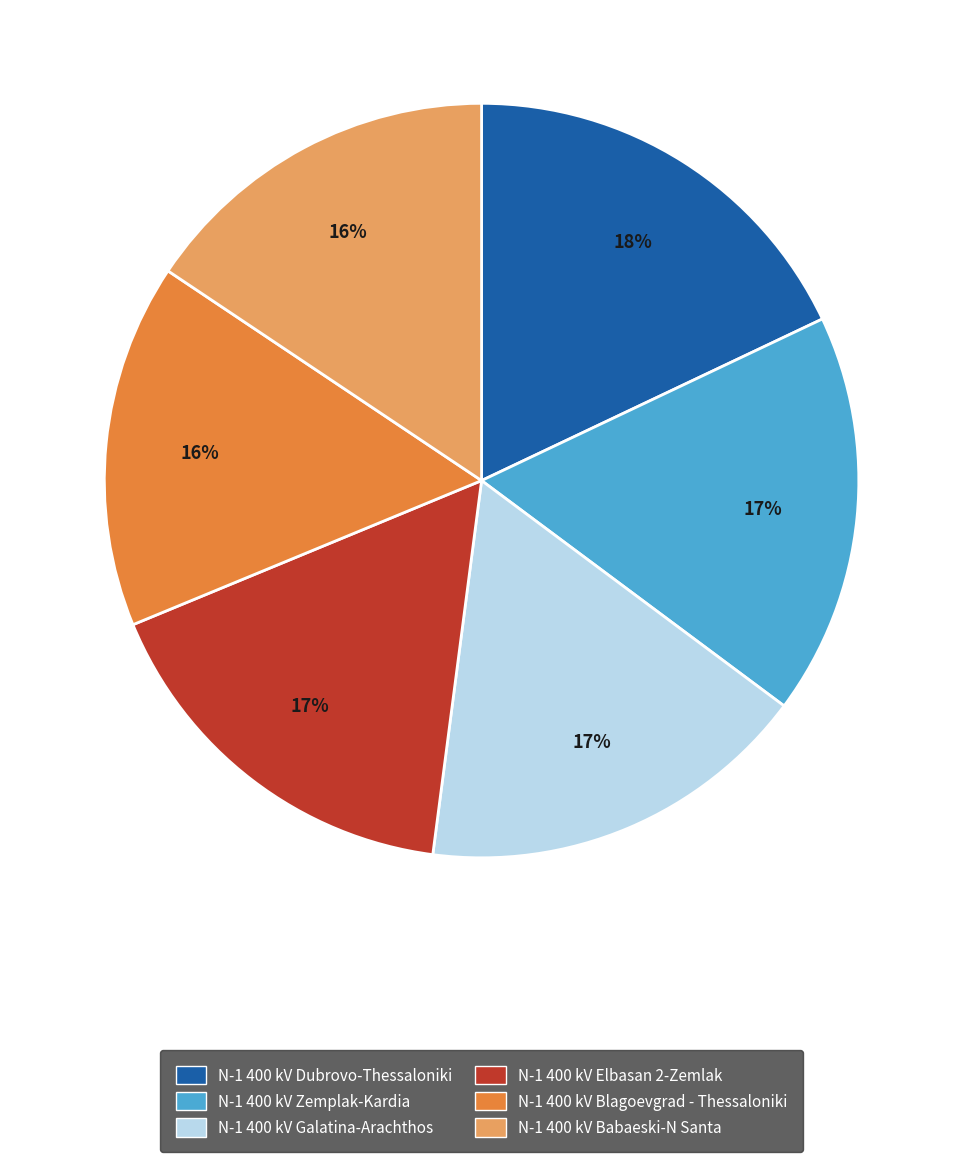

To the nearest percent, what portion does N-1 400 kV Dubrovo-Thessaloniki represent?

18%